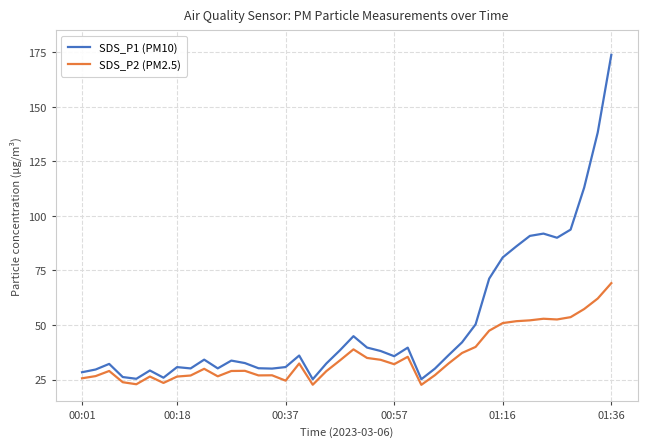

List the series in order of their peak value, lowest first.

SDS_P2 (PM2.5), SDS_P1 (PM10)